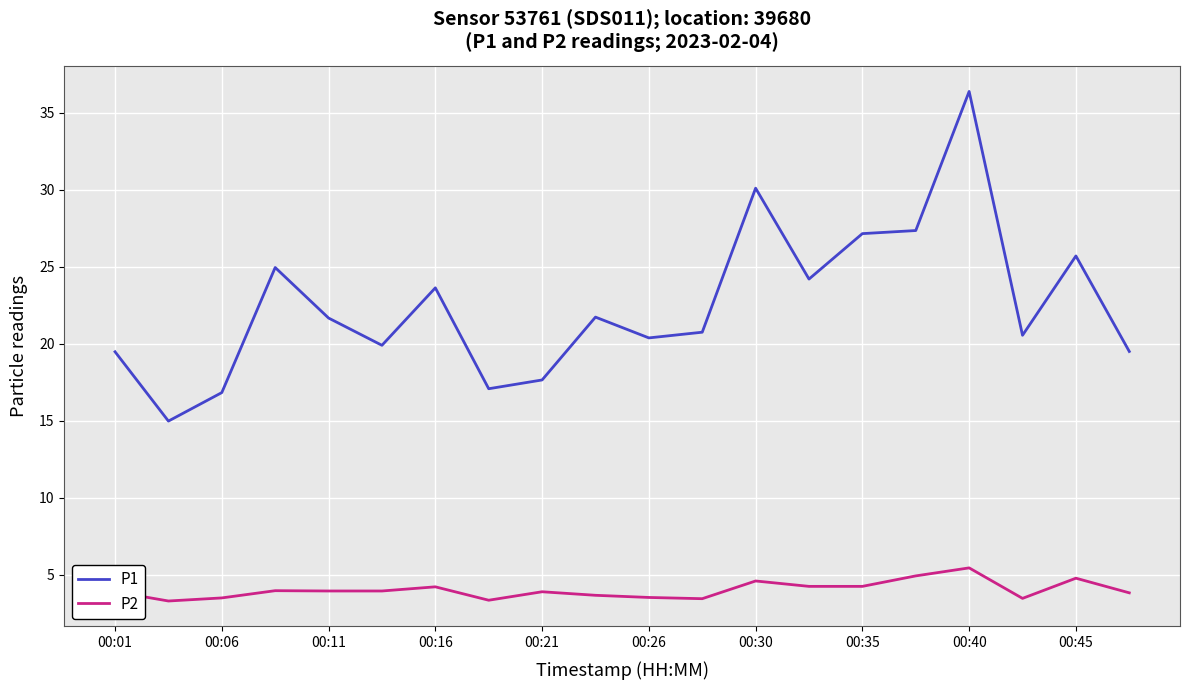

Which series has the largest total across all categories?

P1